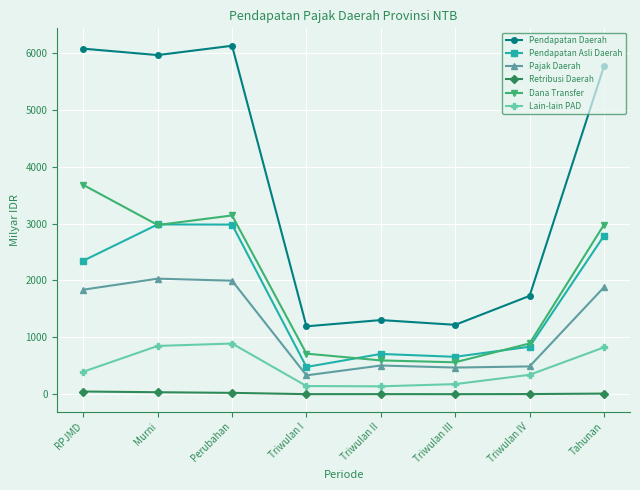

Is it true that Lain-lain PAD equals 396.8 at RPJMD?

True